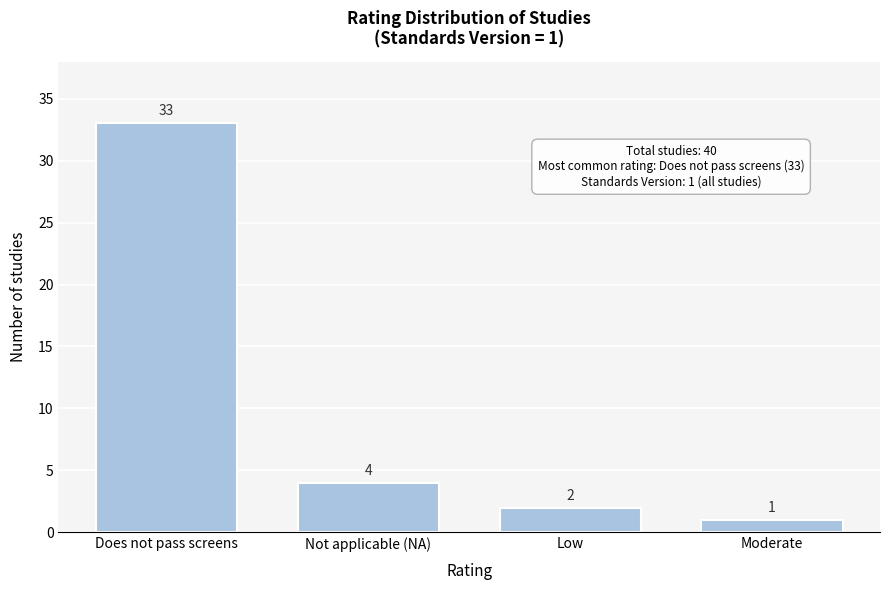

Reading left to right, extract all data points from this chart.

33	4	2	1